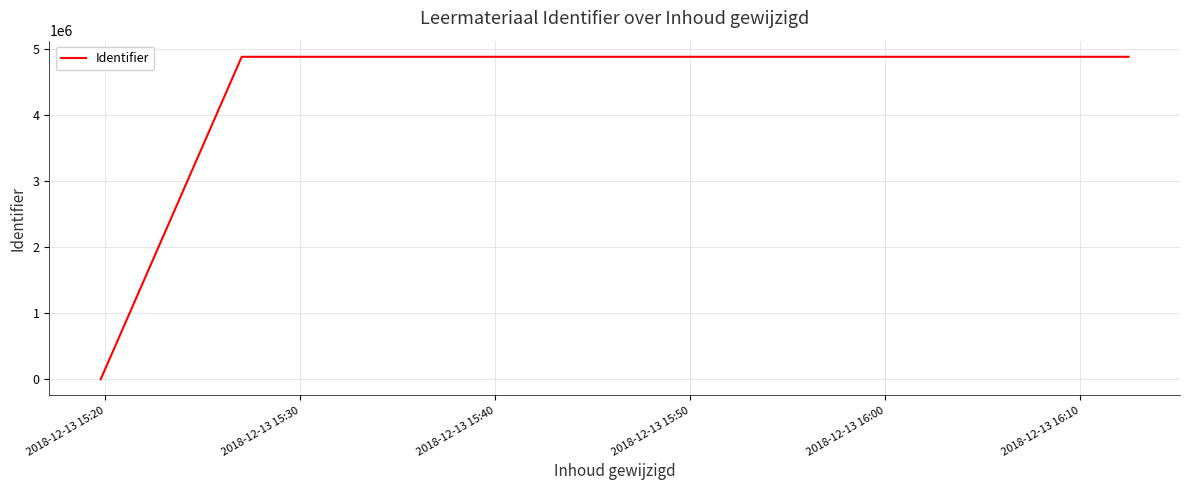

What is the average value?

4071591